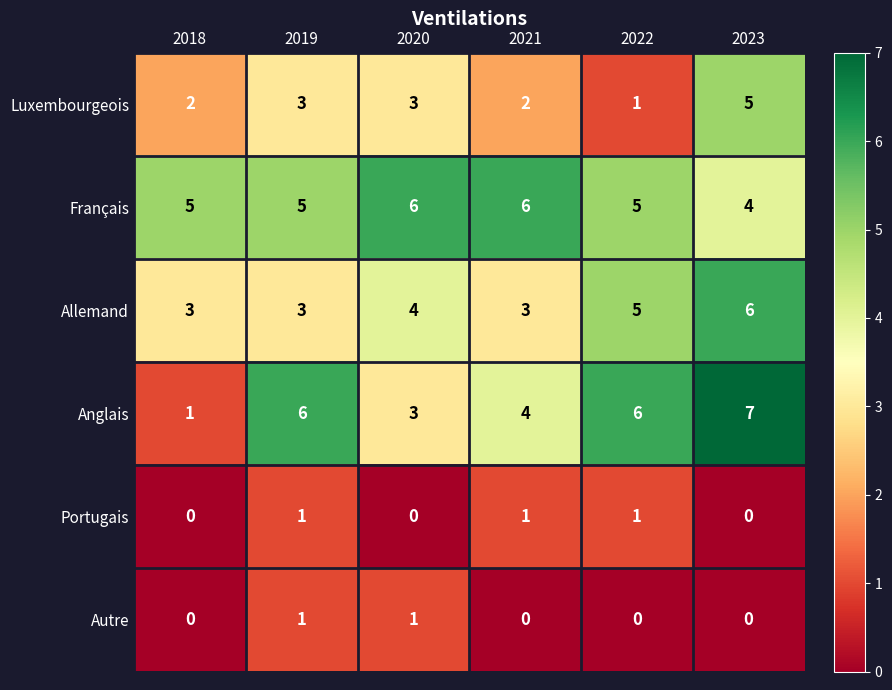

Is it true that Luxembourgeois equals 2 at 2019?

False